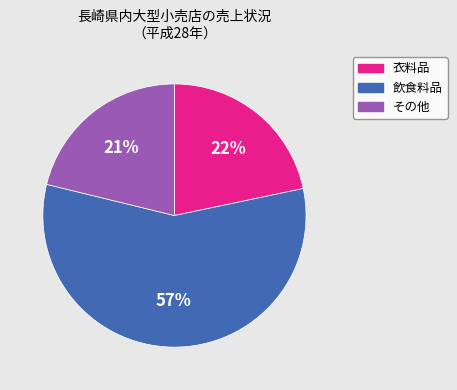

What is the largest slice in the pie chart?

飲食料品